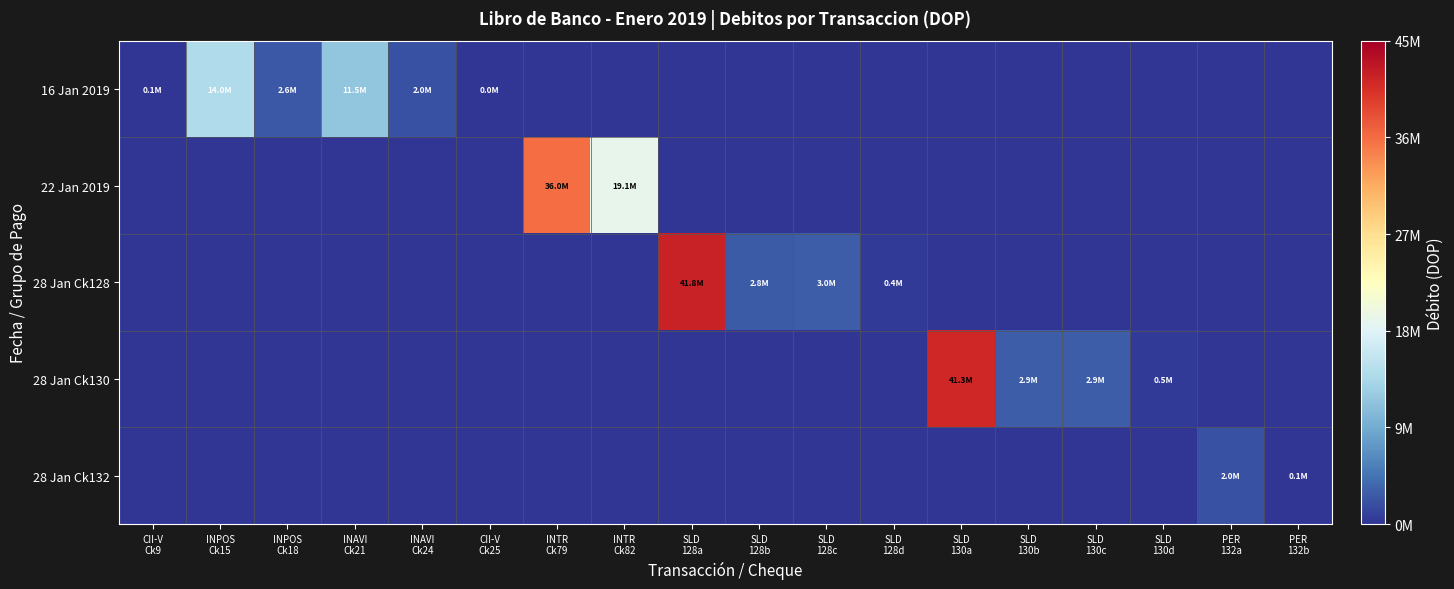

What is the greatest value displayed?

41757126.2